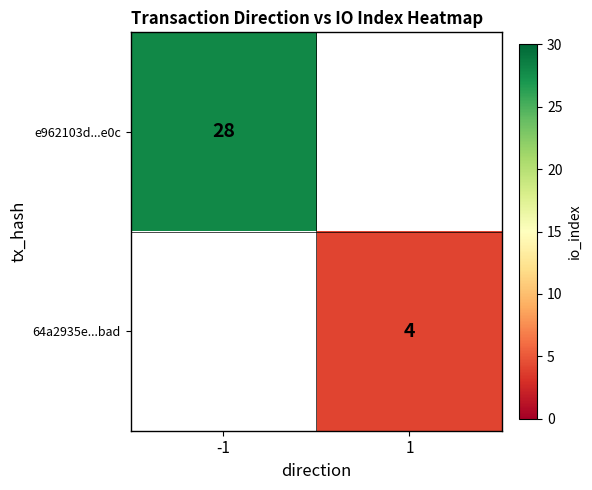

The e962103d...e0c series shows 50 at -1. True or false?

False